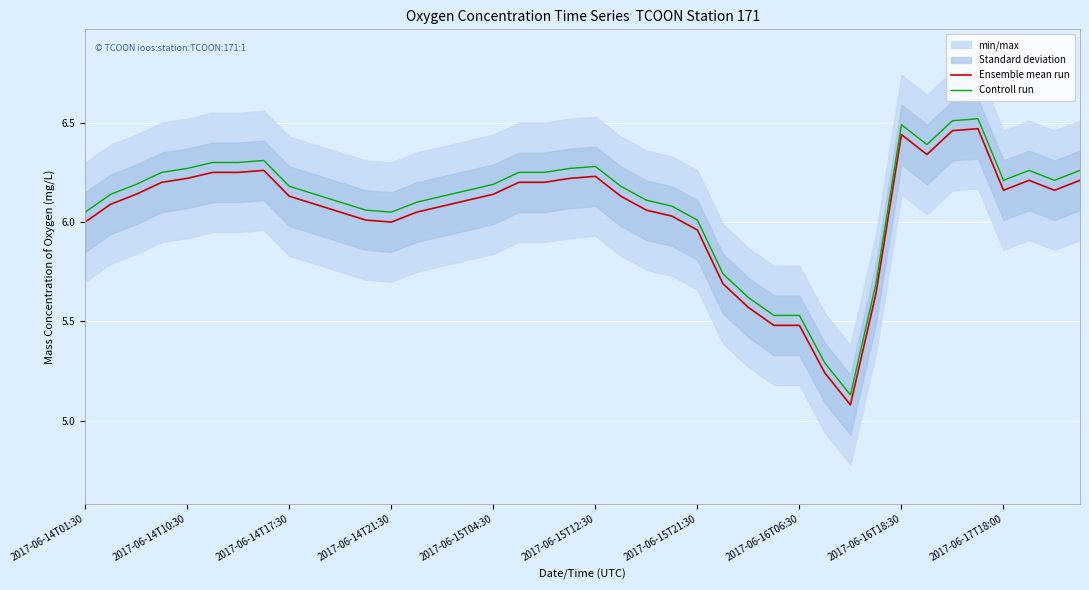

True or false: Ensemble mean run has more than 0 interior local peaks.

True